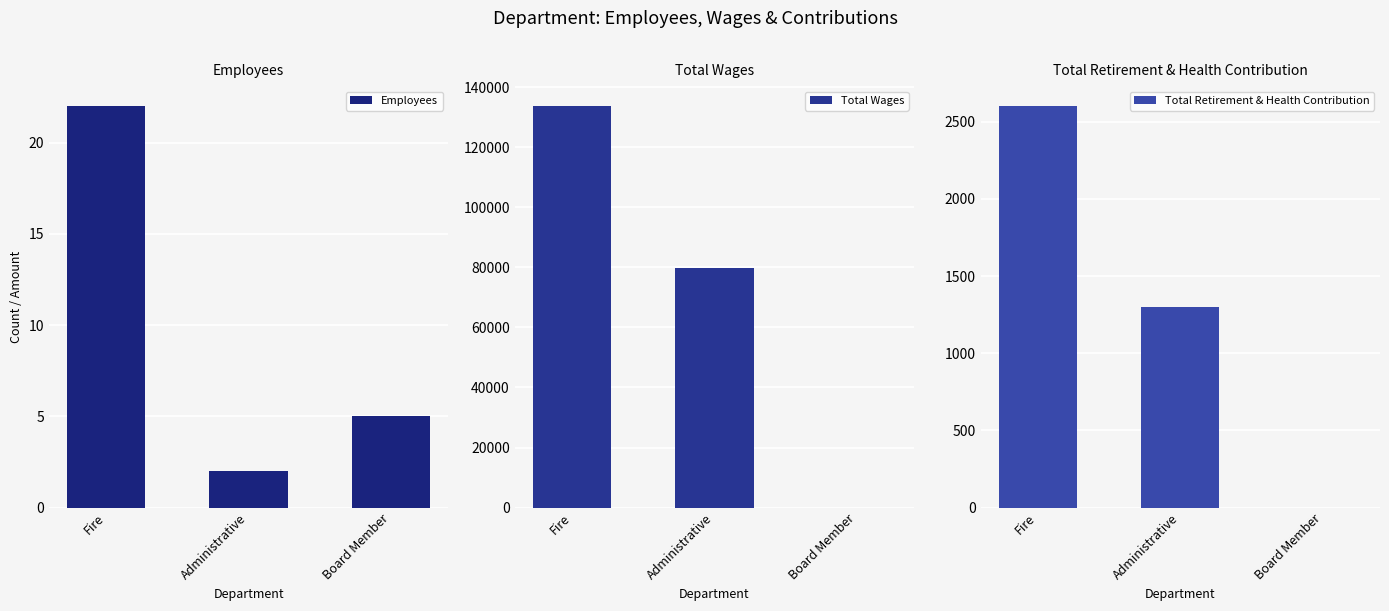

What is the greatest value displayed?

133669